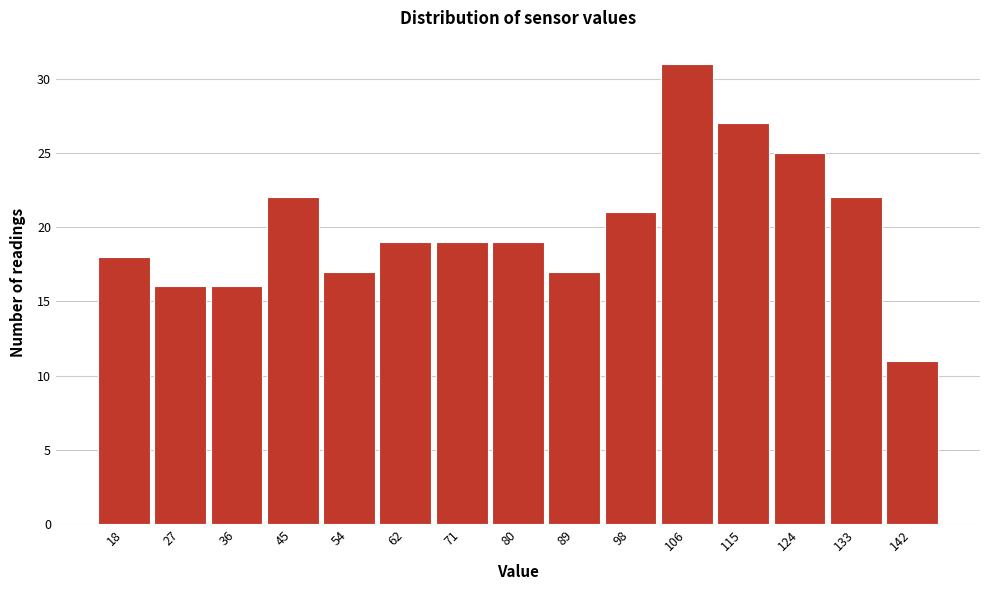

Which range on the x-axis has the tallest bar?

102 to 111